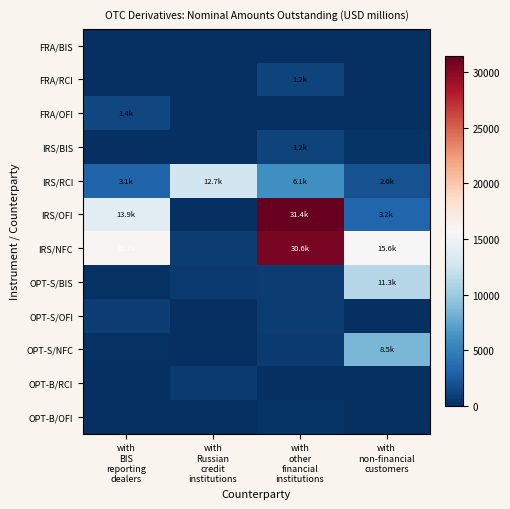

Reading left to right, extract all data points from this chart.

FRA/BIS: with
BIS
reporting
dealers=0.0	with
Russian
credit
institutions=0.0	with
other
financial
institutions=0.0	with
non-financial
customers=0.0
FRA/RCI: with
BIS
reporting
dealers=0.0	with
Russian
credit
institutions=7.1	with
other
financial
institutions=1195.1	with
non-financial
customers=14.3
FRA/OFI: with
BIS
reporting
dealers=1433.0	with
Russian
credit
institutions=0.0	with
other
financial
institutions=0.0	with
non-financial
customers=0.0
IRS/BIS: with
BIS
reporting
dealers=16.4	with
Russian
credit
institutions=0.0	with
other
financial
institutions=1219.1	with
non-financial
customers=310.1
IRS/RCI: with
BIS
reporting
dealers=3113.3	with
Russian
credit
institutions=12659.3	with
other
financial
institutions=6095.0	with
non-financial
customers=2009.9
IRS/OFI: with
BIS
reporting
dealers=13886.1	with
Russian
credit
institutions=0.0	with
other
financial
institutions=31397.5	with
non-financial
customers=3232.4
IRS/NFC: with
BIS
reporting
dealers=16056.6	with
Russian
credit
institutions=770.0	with
other
financial
institutions=30597.6	with
non-financial
customers=15620.0
OPT-S/BIS: with
BIS
reporting
dealers=143.0	with
Russian
credit
institutions=664.7	with
other
financial
institutions=843.4	with
non-financial
customers=11260.8
OPT-S/OFI: with
BIS
reporting
dealers=874.7	with
Russian
credit
institutions=0.0	with
other
financial
institutions=835.0	with
non-financial
customers=107.0
OPT-S/NFC: with
BIS
reporting
dealers=176.3	with
Russian
credit
institutions=0.0	with
other
financial
institutions=680.5	with
non-financial
customers=8515.0
OPT-B/RCI: with
BIS
reporting
dealers=57.2	with
Russian
credit
institutions=718.4	with
other
financial
institutions=84.4	with
non-financial
customers=0.0
OPT-B/OFI: with
BIS
reporting
dealers=25.0	with
Russian
credit
institutions=34.1	with
other
financial
institutions=355.0	with
non-financial
customers=0.0